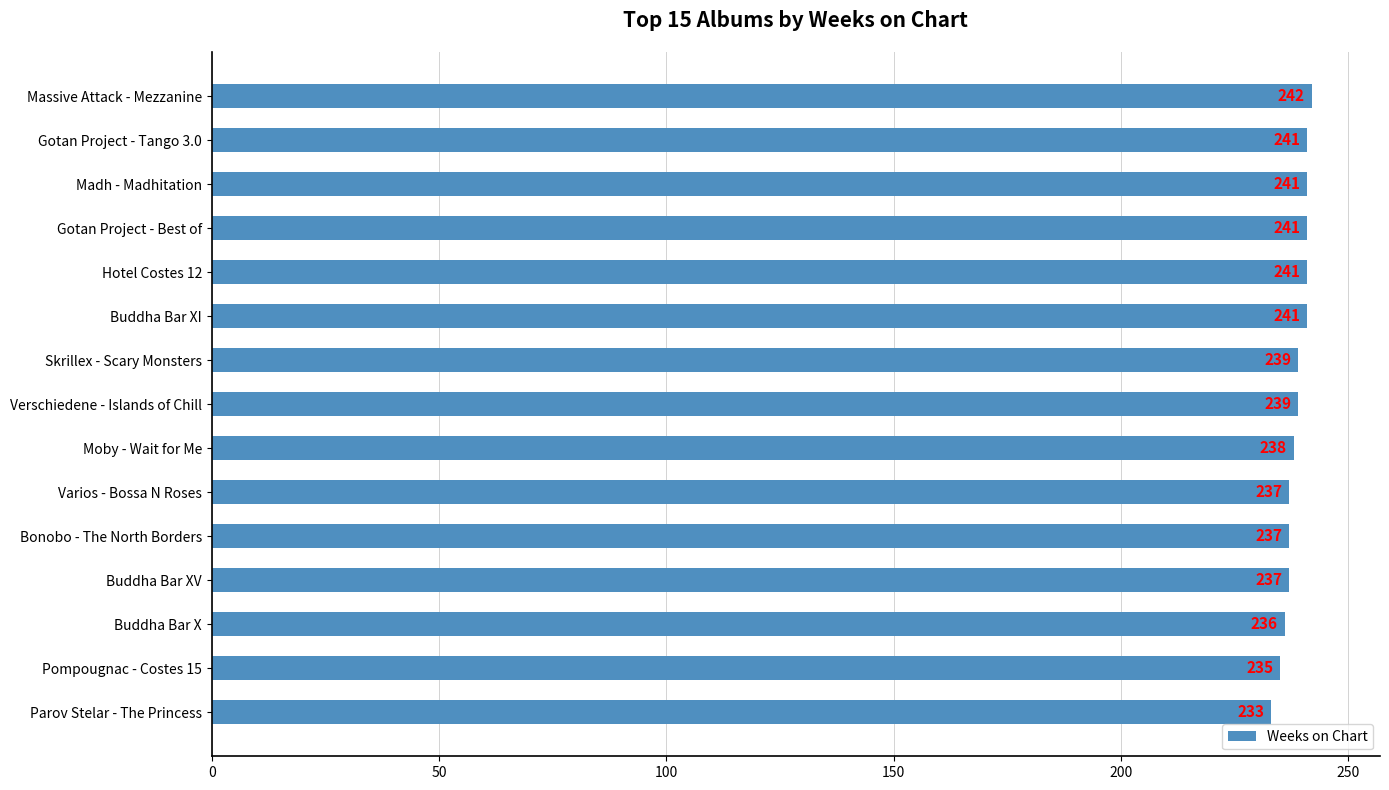

What position from the bottom is Buddha Bar XI?

10